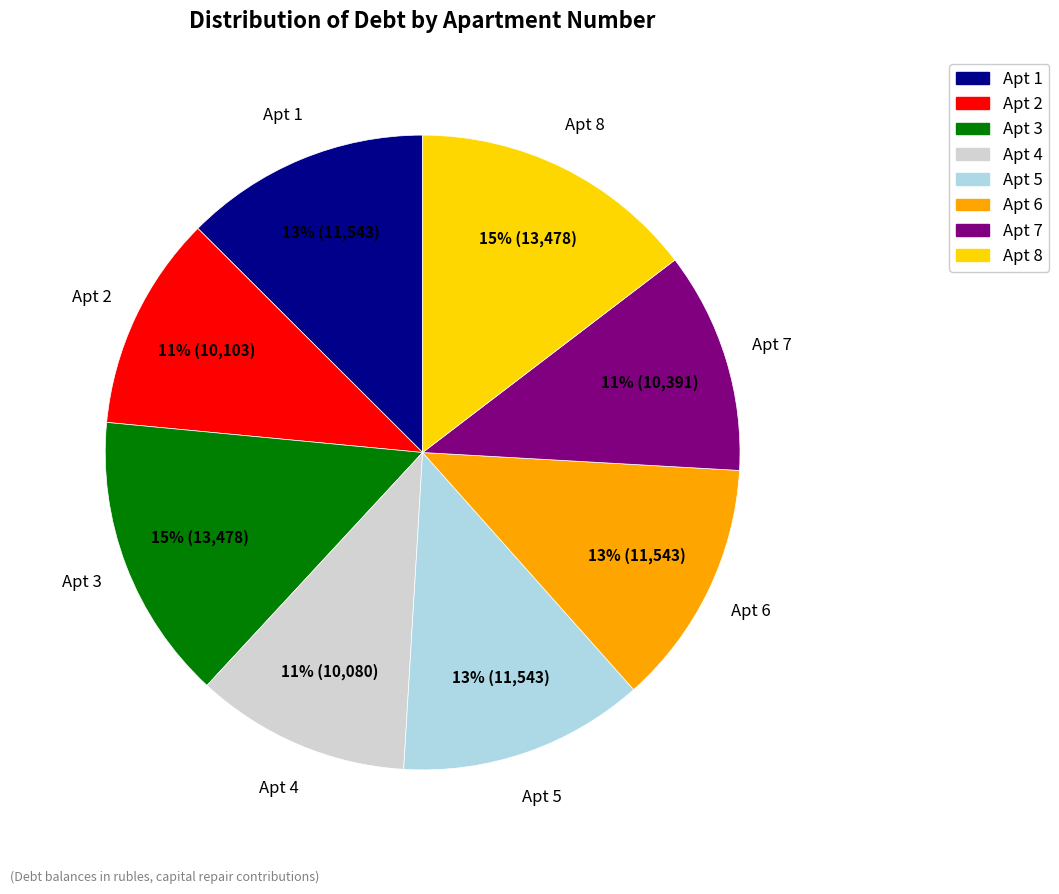

True or false: Apt 4 accounts for 1% of the total.

False